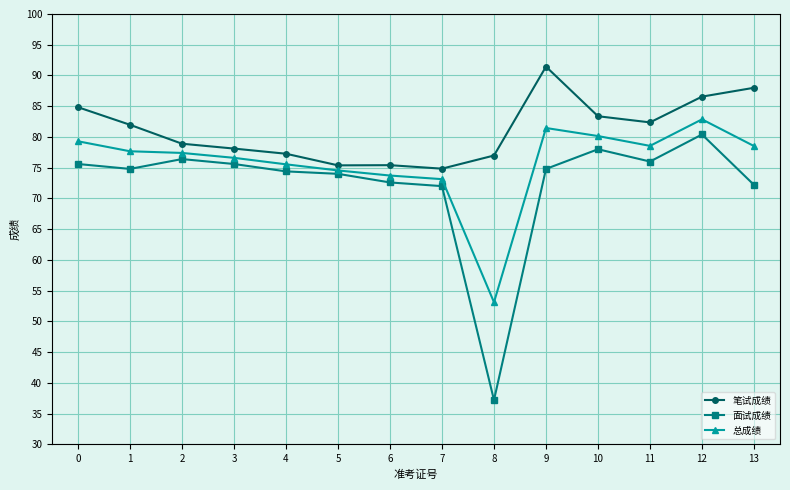

Rank the series by their average value, from highest to lowest.

笔试成绩, 总成绩, 面试成绩